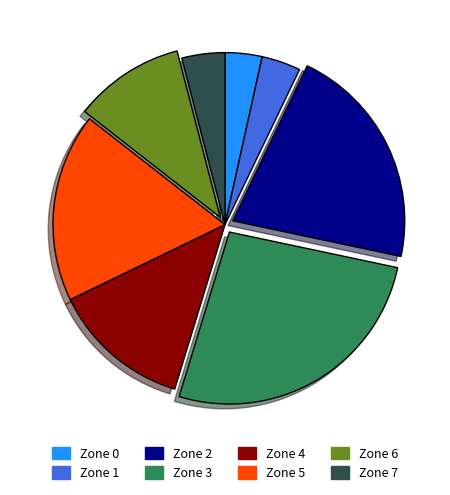

How many slices are in this pie chart?

8